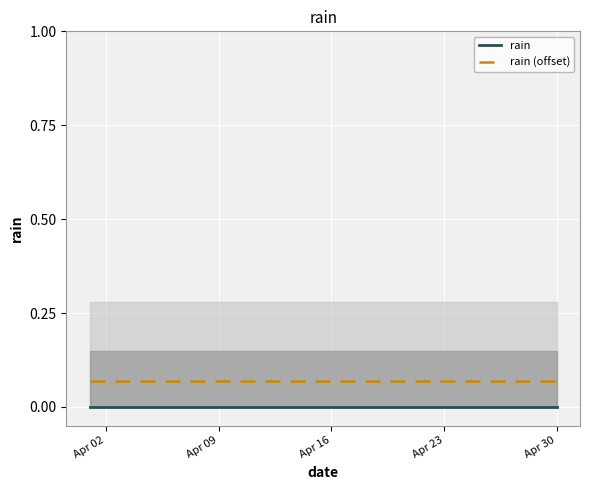

At how many categories does at least one series exceed 0?

30